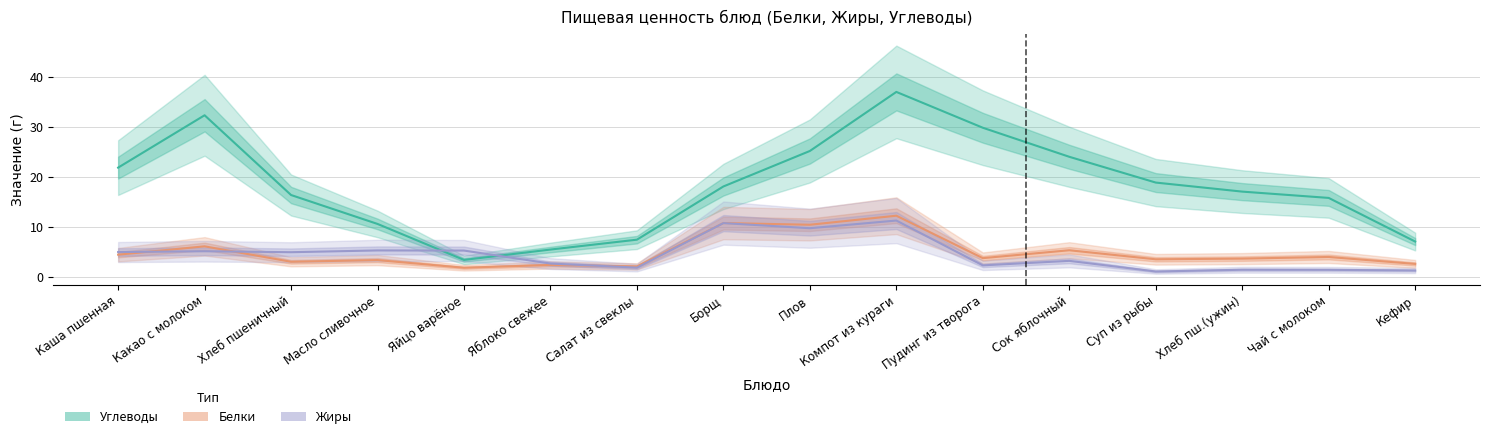

True or false: Белки has more than 0 points higher than both neighbors.

True